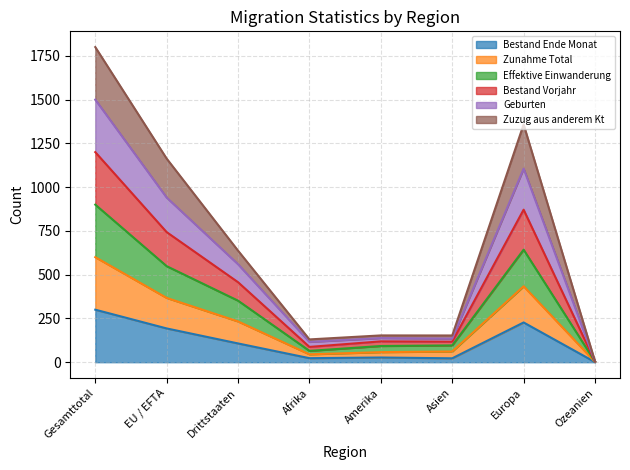

How many interior local peaks does the Effektive Einwanderung series have?

1